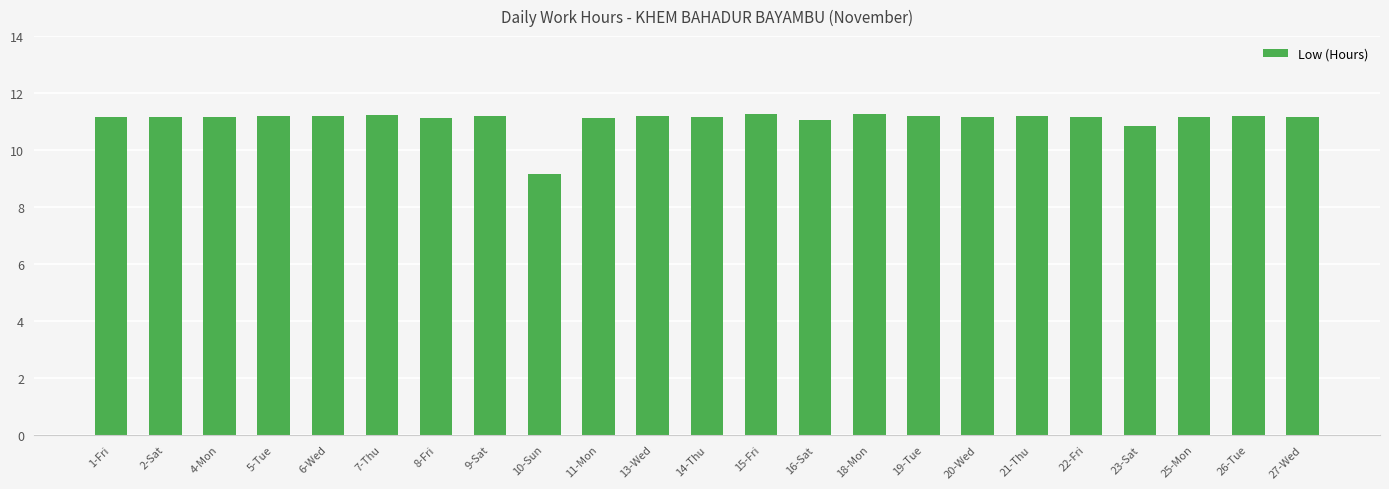

True or false: the data shows 11.2 at 1-Fri.

True